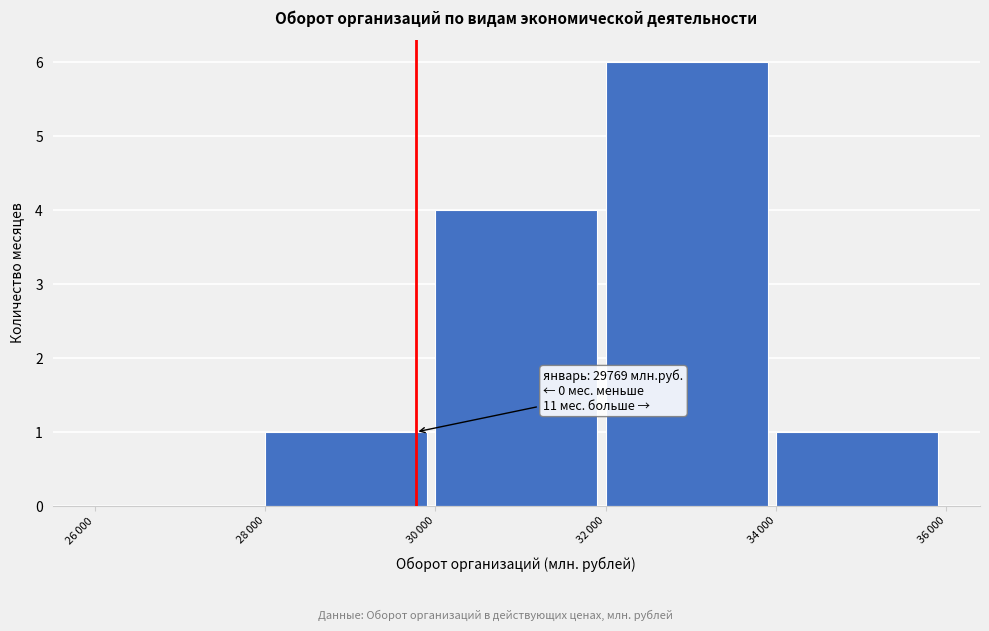

What is the maximum value shown in the chart?

6